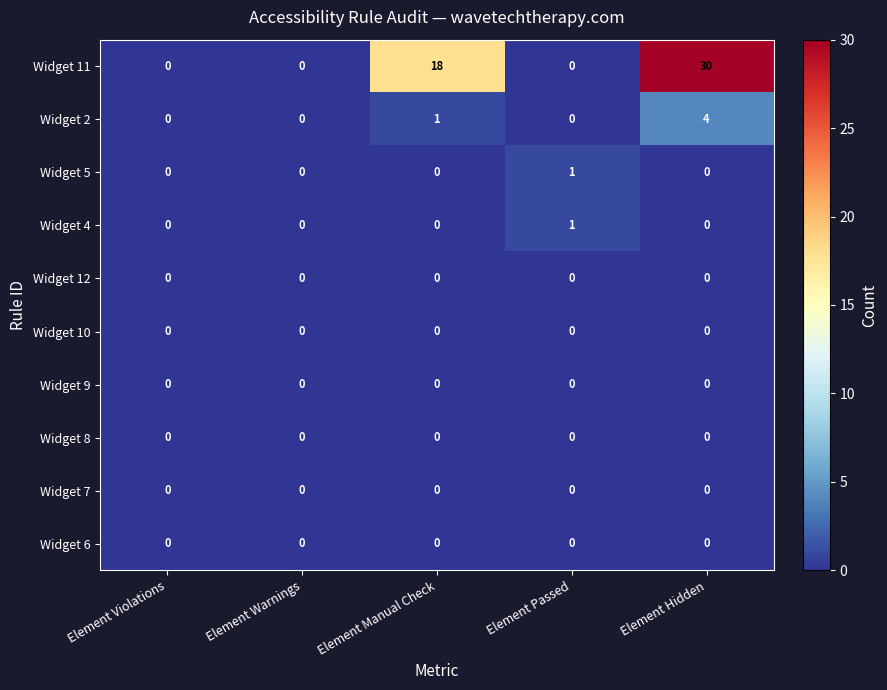

Where is Widget 2 nearest to the value 2?

Element Manual Check